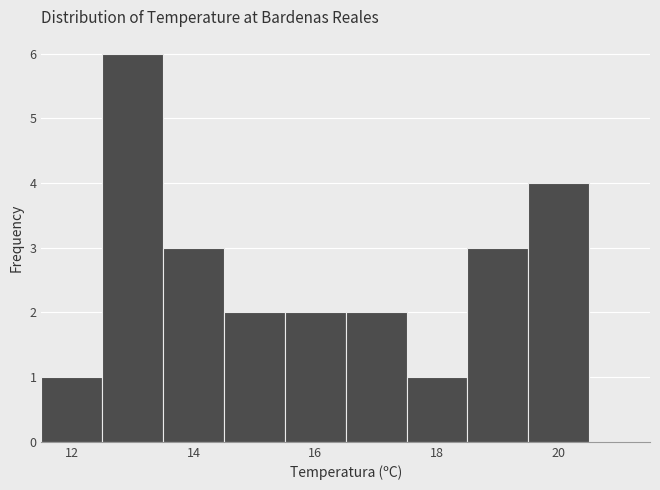

Over which range of the x-axis is the bar tallest?

12.5 to 13.5